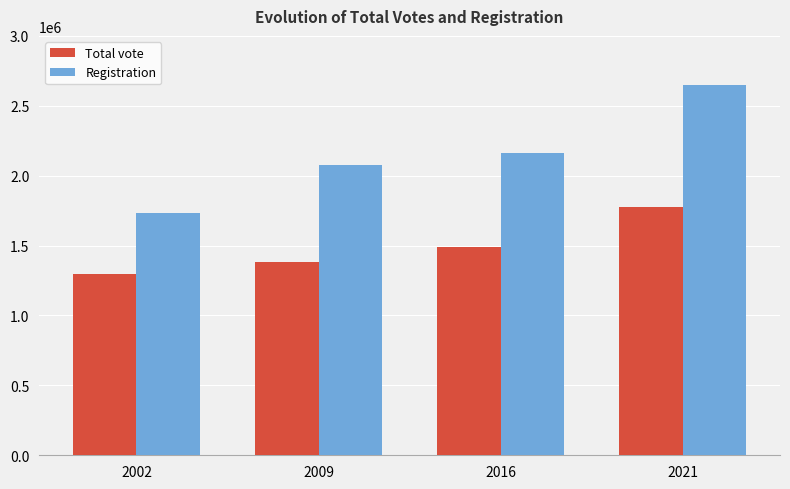

Reading left to right, extract all data points from this chart.

Total vote: 2002=1295319	2009=1380651	2016=1489961	2021=1776786
Registration: 2002=1733943	2009=2078802	2016=2161839	2021=2645283